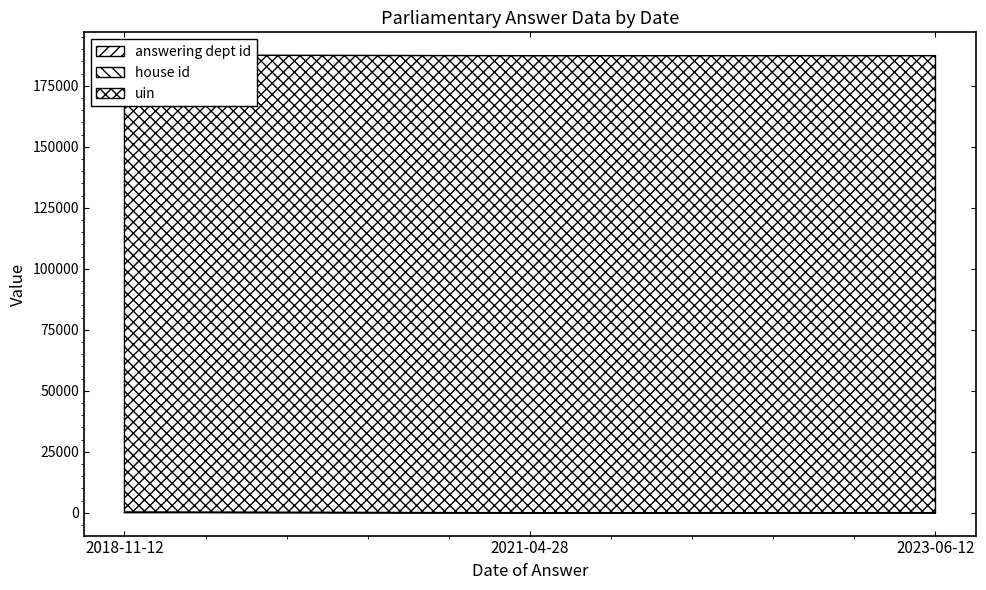

What is the approximate value of answering dept id at 2021-04-28, to the nearest 5?

15